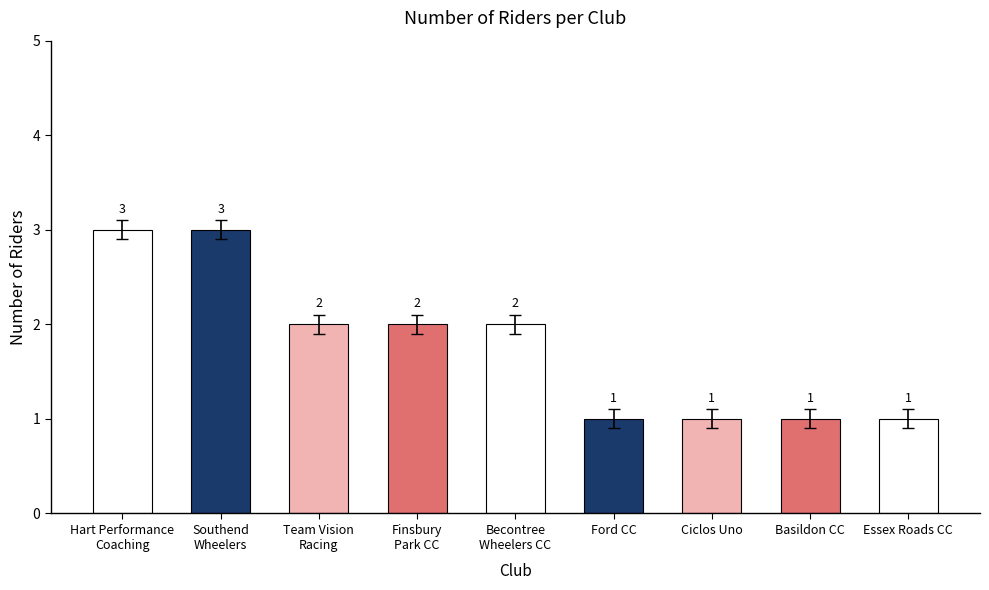

The value at Ciclos Uno is 0. True or false?

False